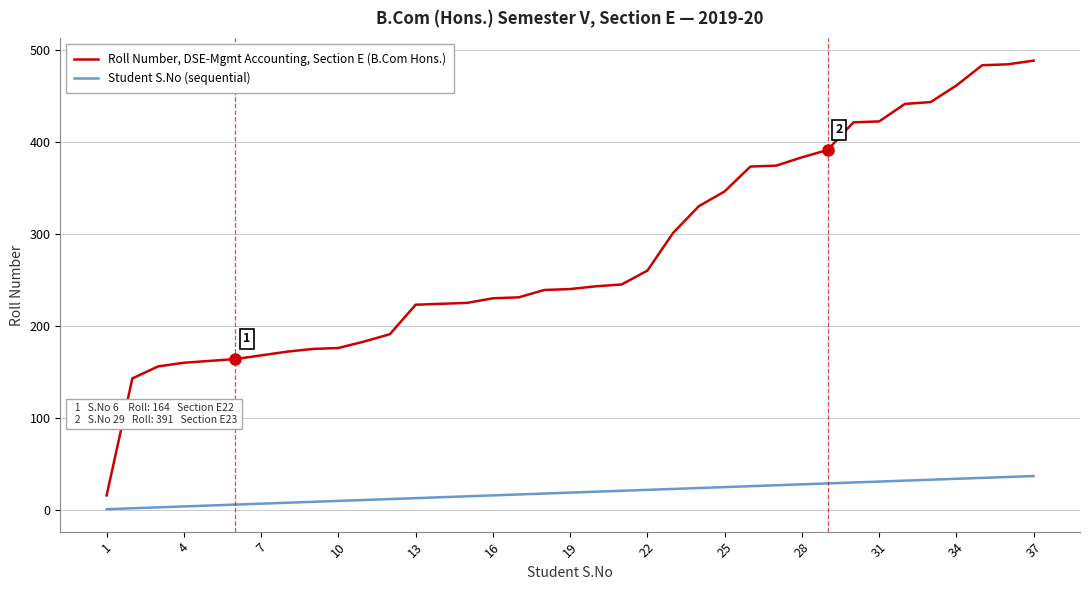

What is the difference between the second highest and second lowest values in the Roll Number, DSE-Mgmt Accounting, Section E (B.Com Hons.) series?

341